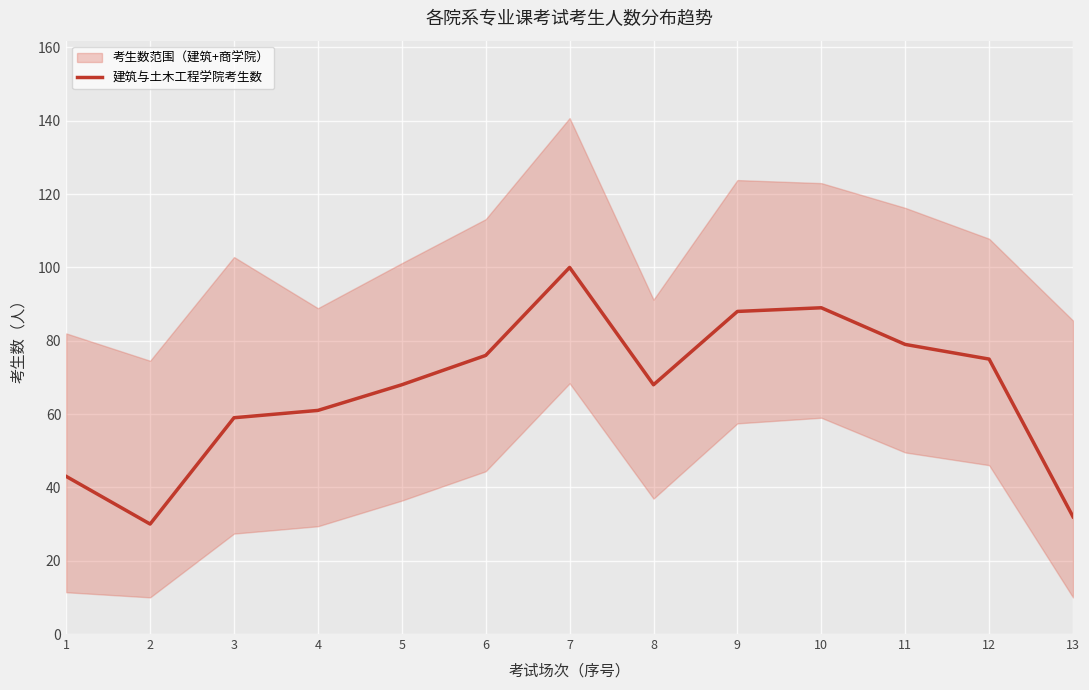

What is the value of the 12th point from the left?

75